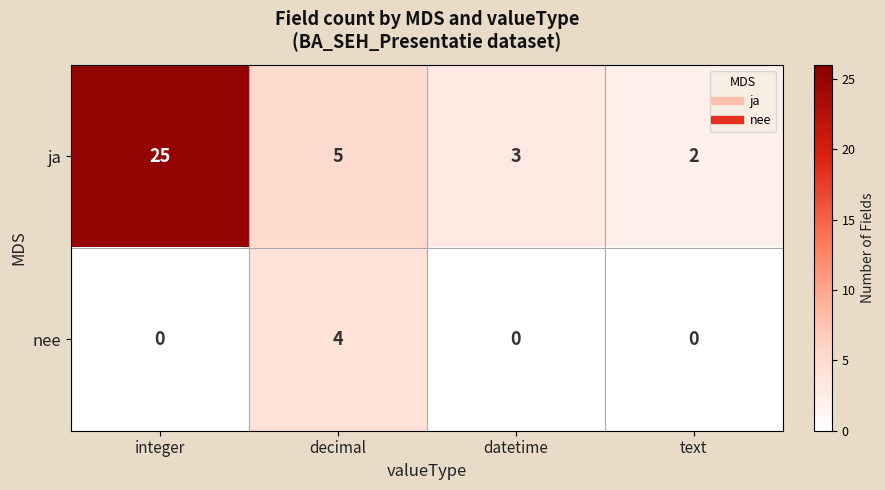

What is the total value across all series at integer?

25